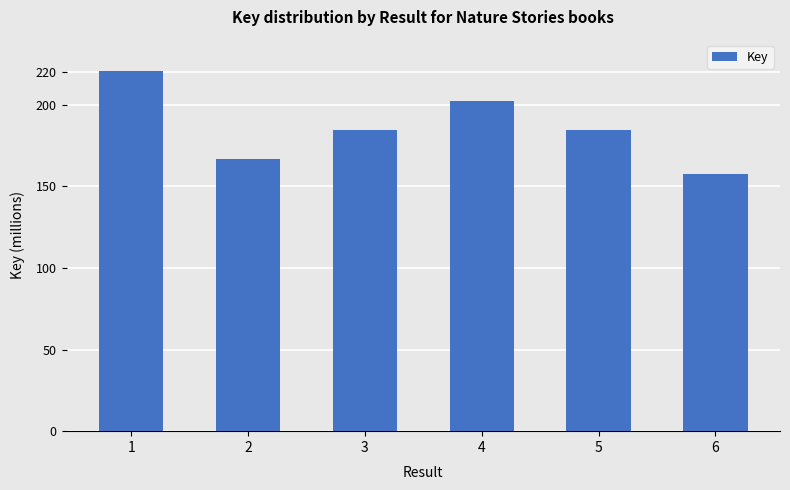

At which category does the chart reach its peak across all series?

1